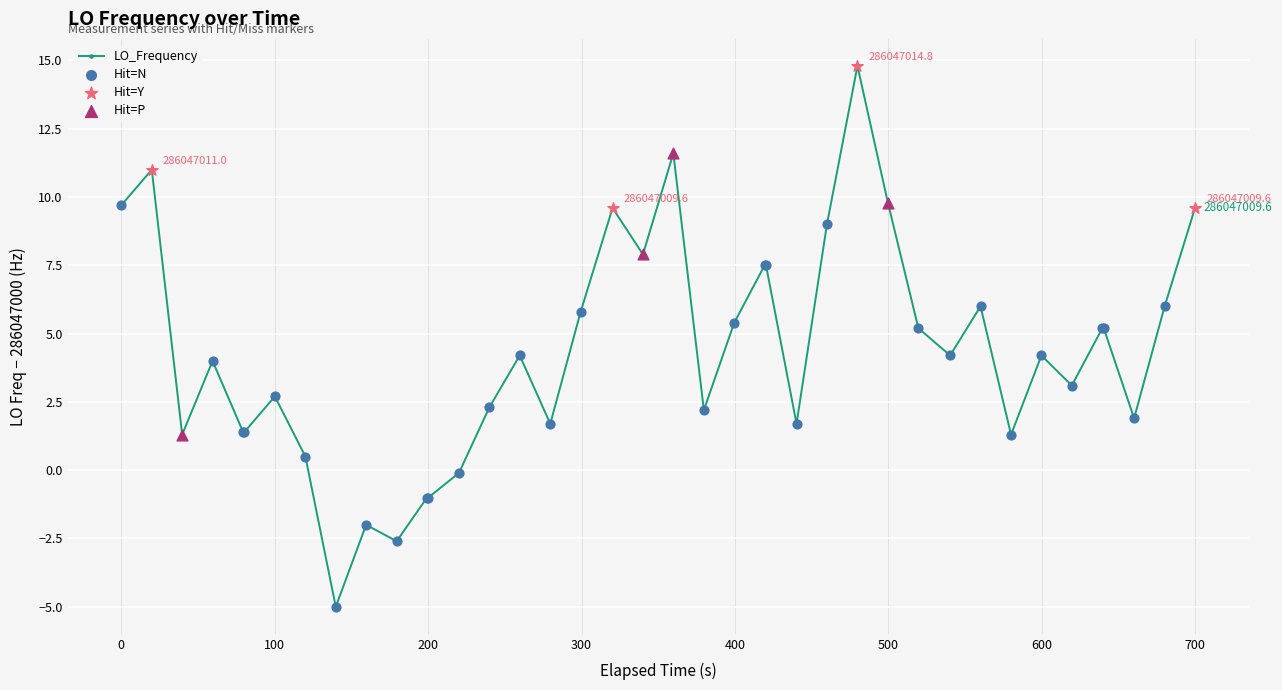

What is the value of the 36th point from the left?

5.2